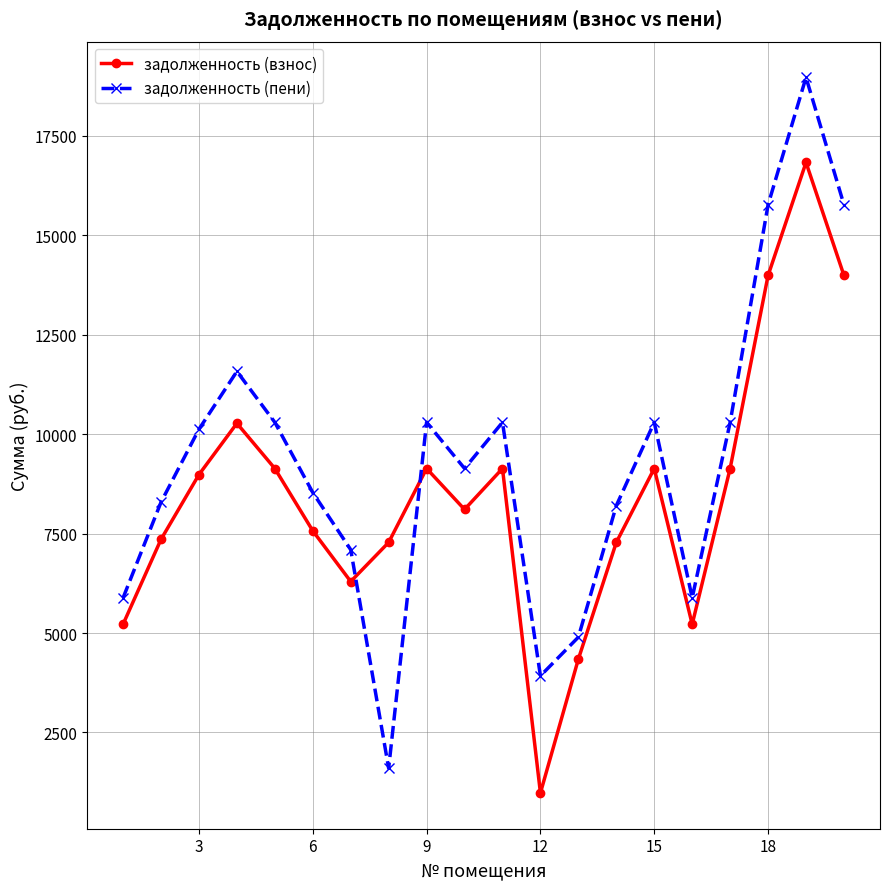

True or false: задолженность (взнос) has more than 2 interior local peaks.

True